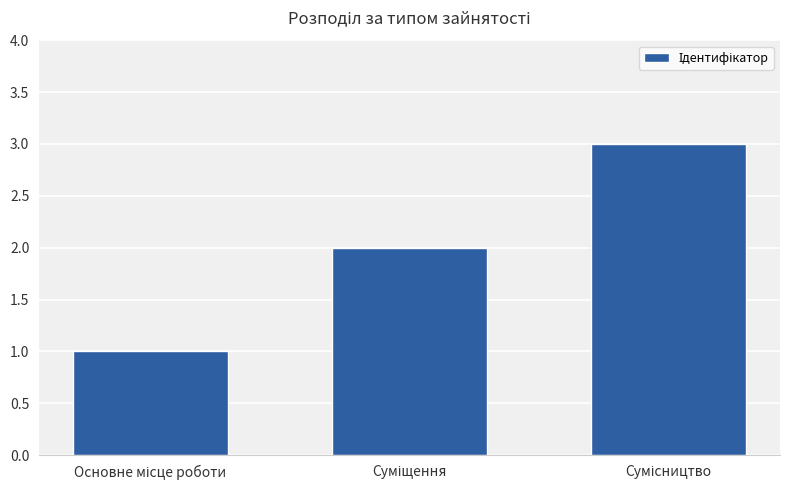

What is the sum of all values?

6